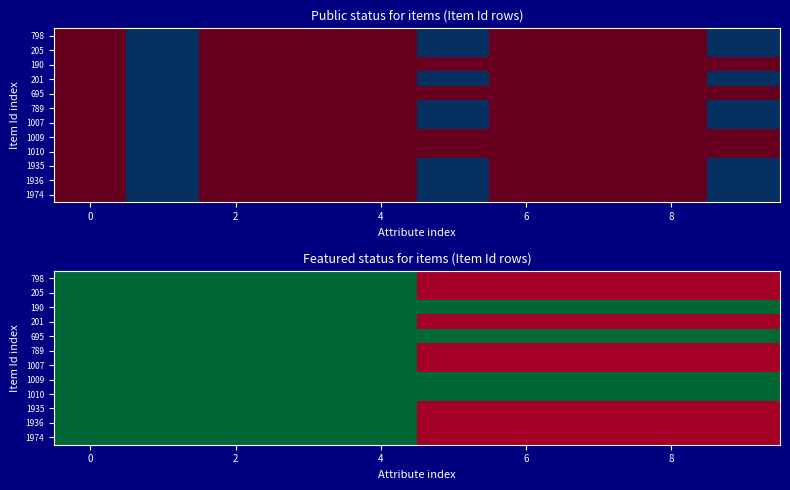

How many 1974 values are between 0 and 1?

10